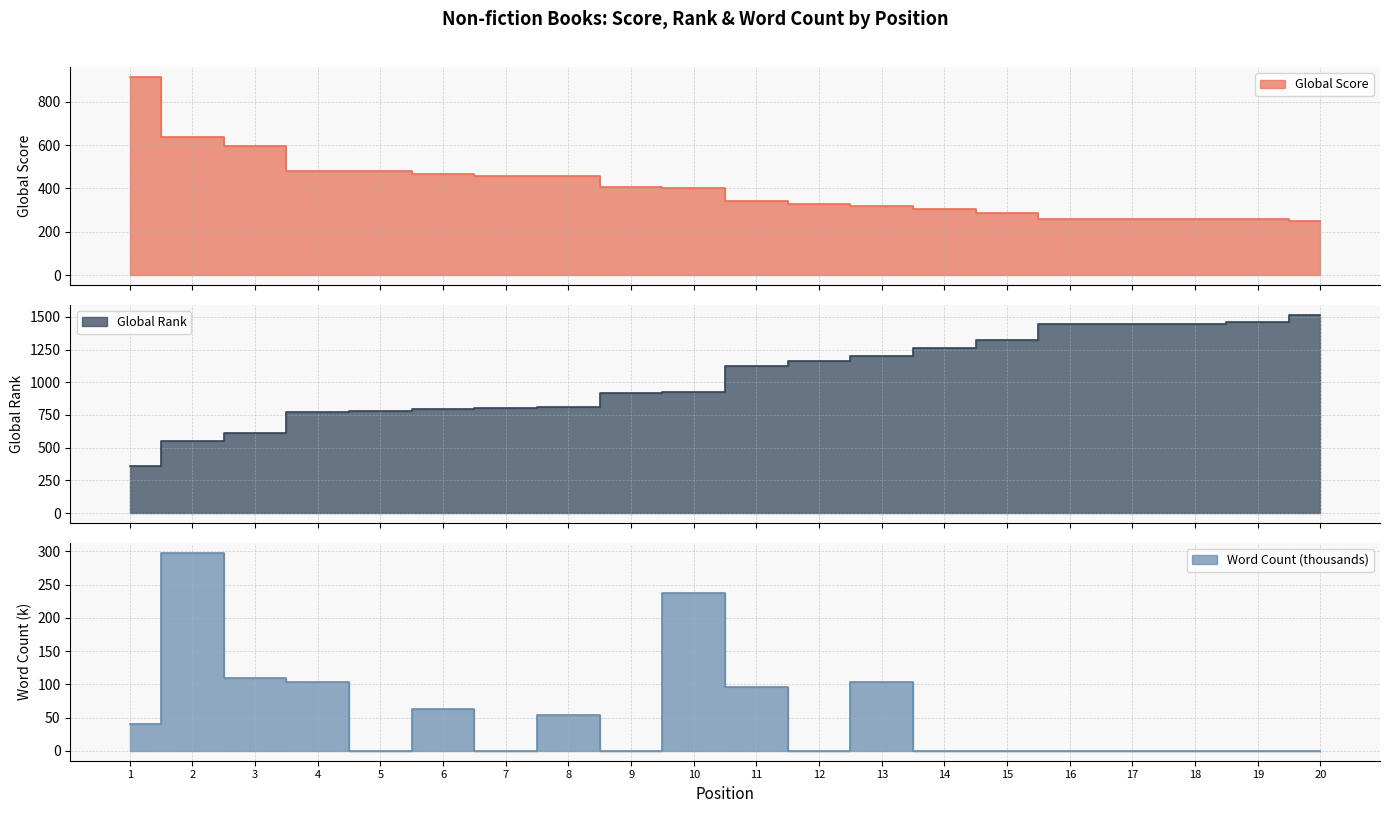

What is the lowest value of the Global Rank series?

360